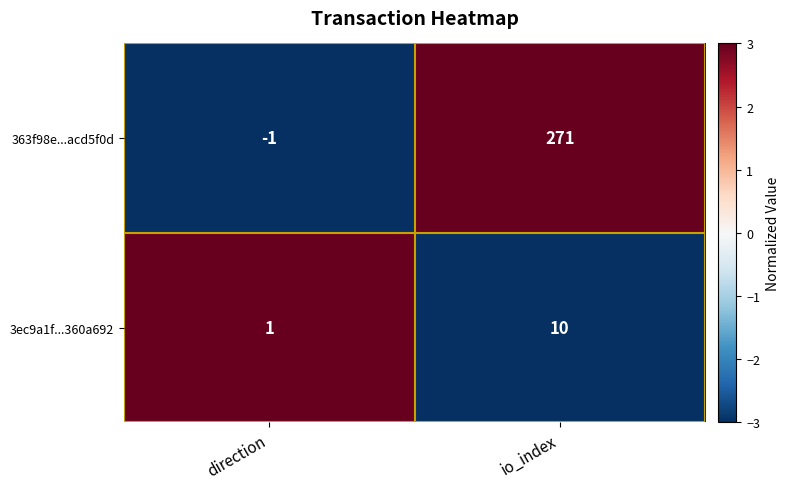

How many distinct data groups are displayed?

2